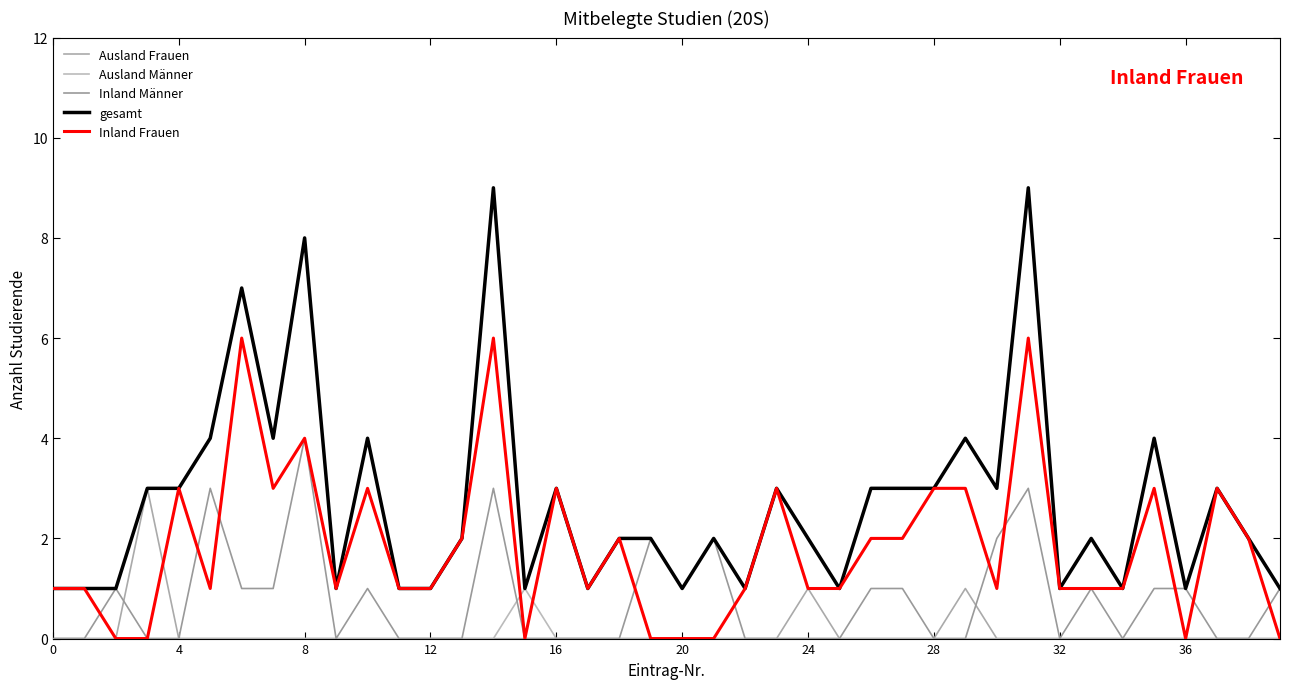

How many lines are shown in the chart?

5